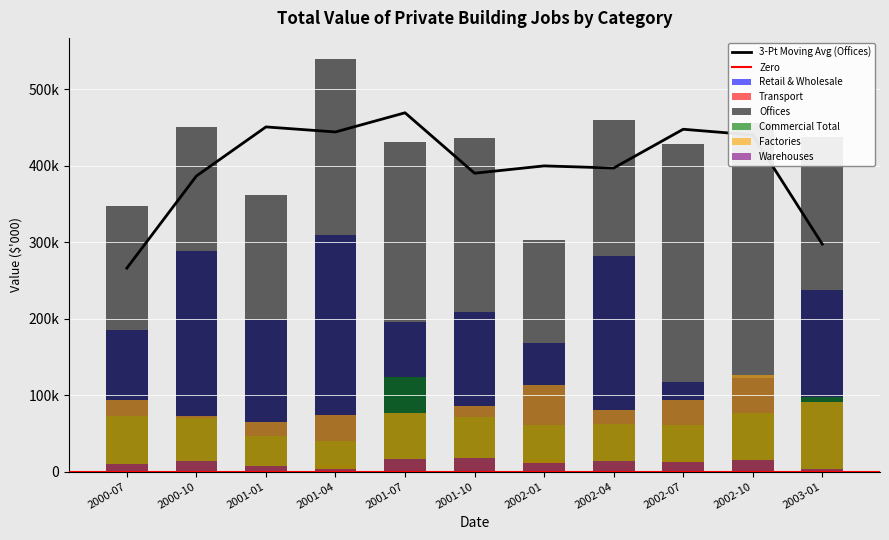

List the series in order of their peak value, highest first.

Offices, Retail & Wholesale, Factories, Commercial Total, Warehouses, Transport